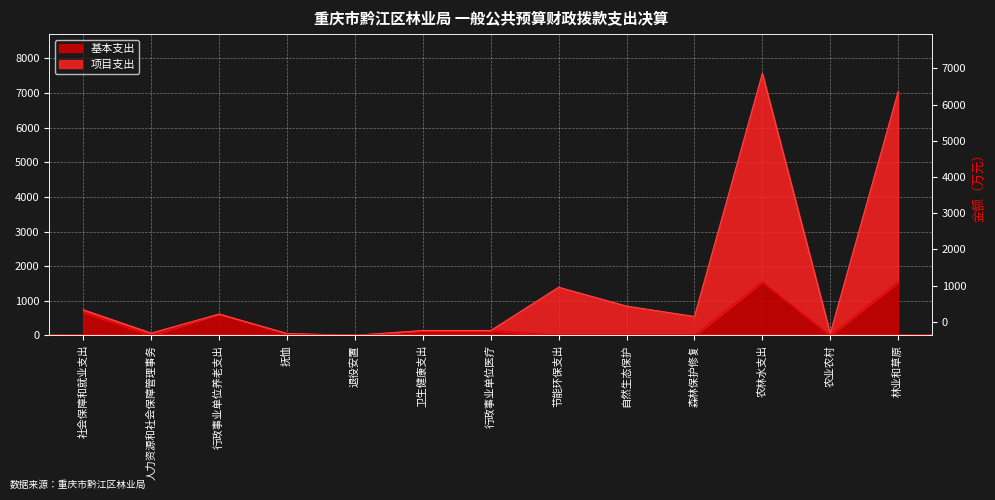

How many data points in 基本支出 are less than 53?

6